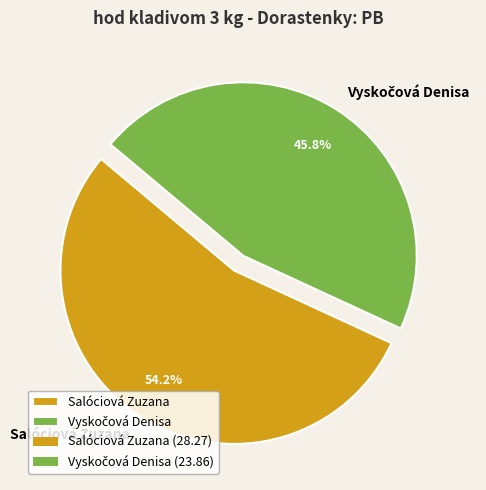

How much of the chart is everything except Salóciová Zuzana?

45.8%